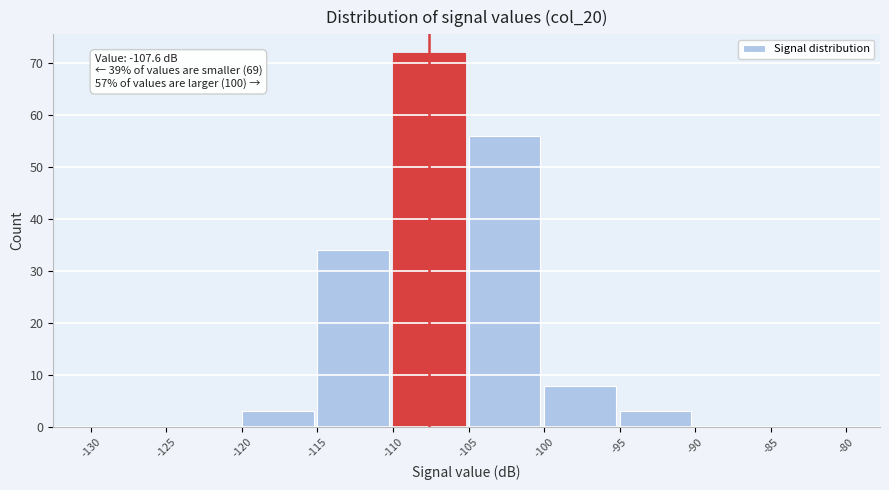

Over which range of the x-axis is the bar tallest?

-110 to -105